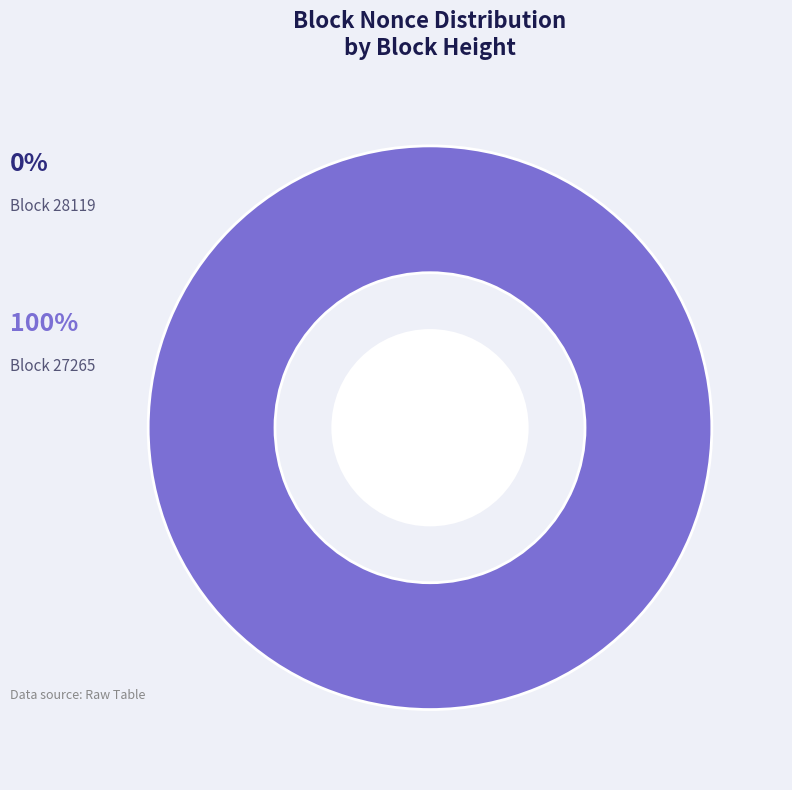

Rank the categories by value from lowest to highest.

28119, 27265